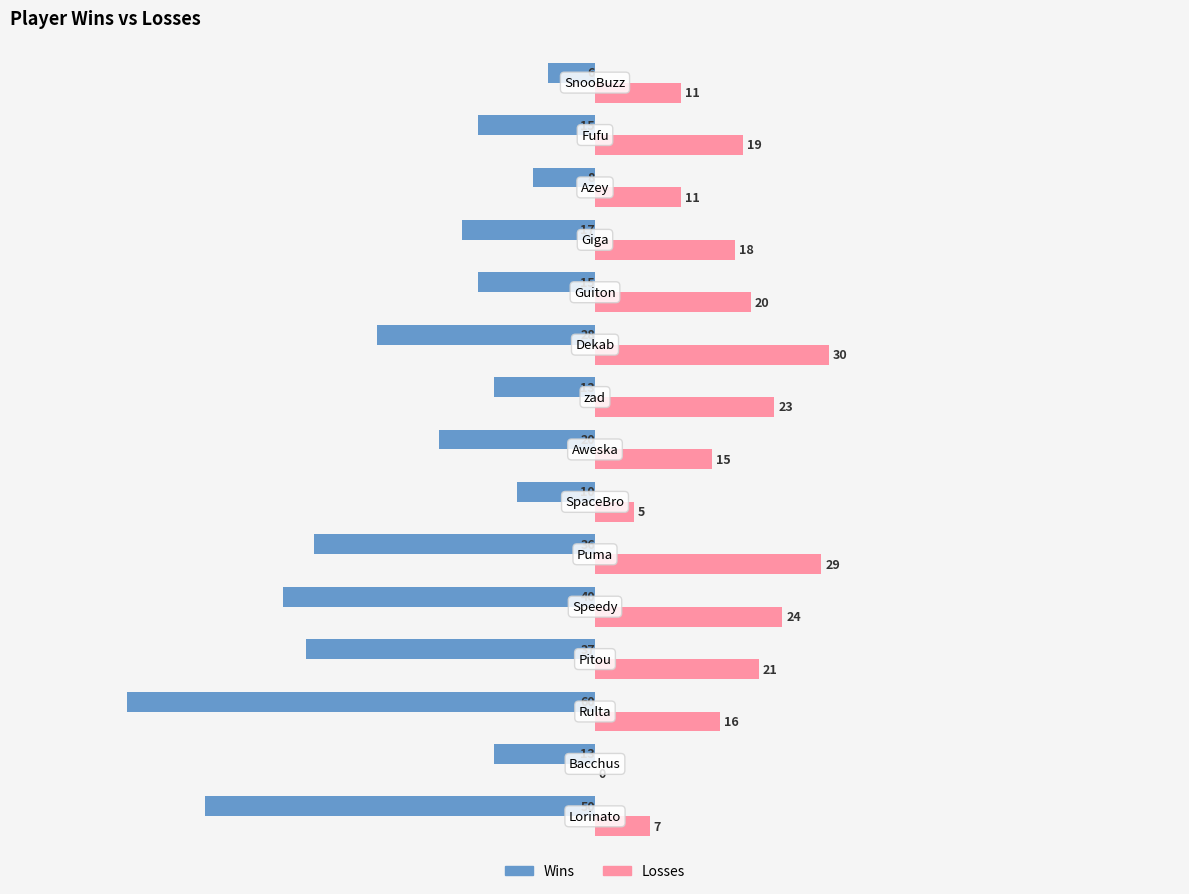

Which series has the largest total across all categories?

Losses